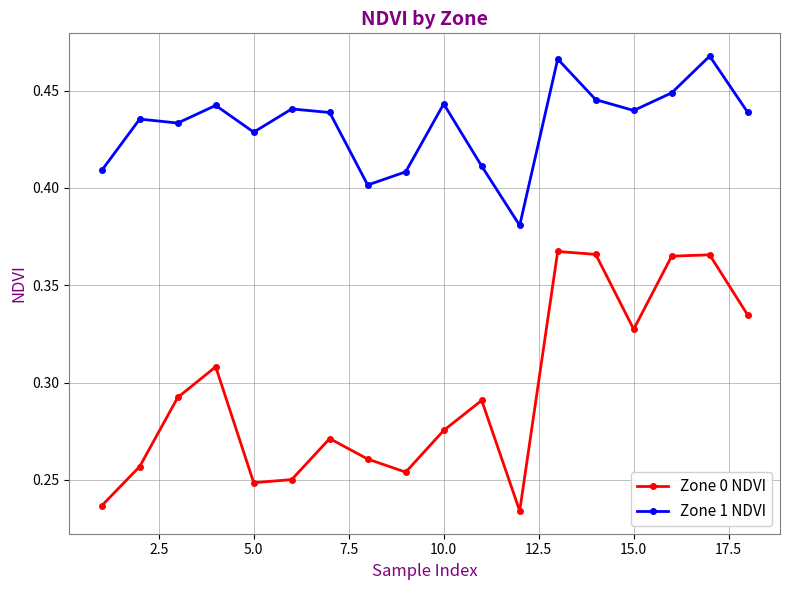

Which series has the largest range (max minus min)?

Zone 0 NDVI